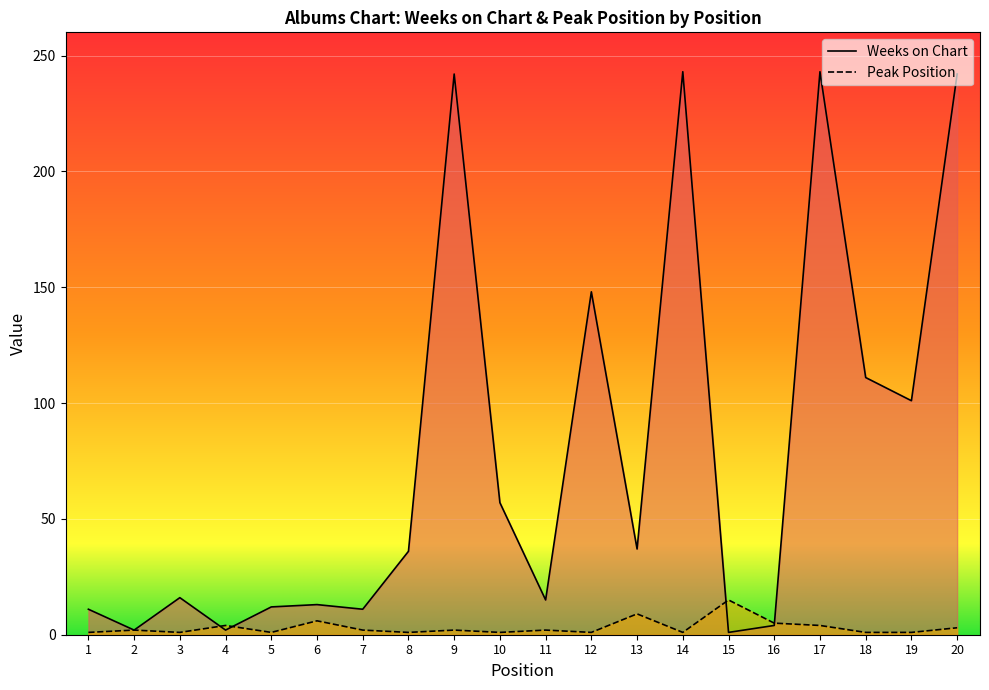

Which series has the largest total across all categories?

Weeks on Chart